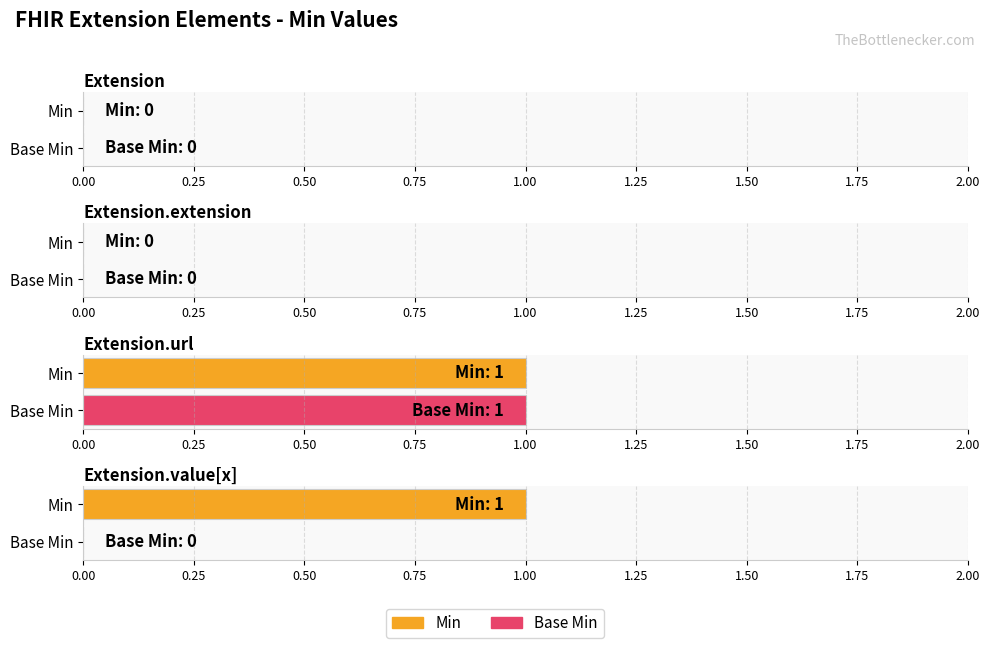

Reading left to right, extract all data points from this chart.

Min: 0	0	1	1
Base Min: 0	0	1	0